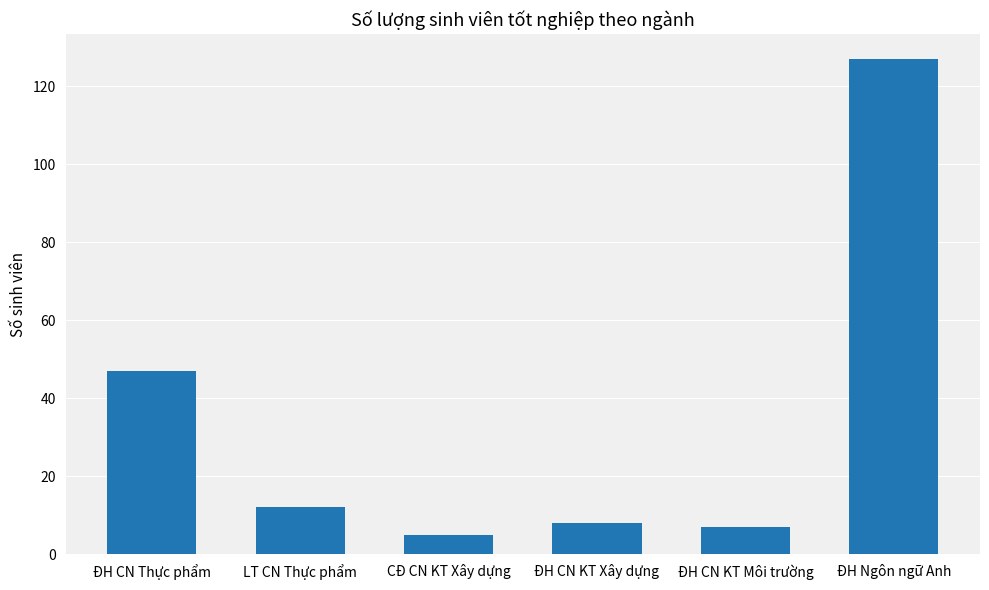

At which category does the chart reach its peak across all series?

ĐH Ngôn ngữ Anh